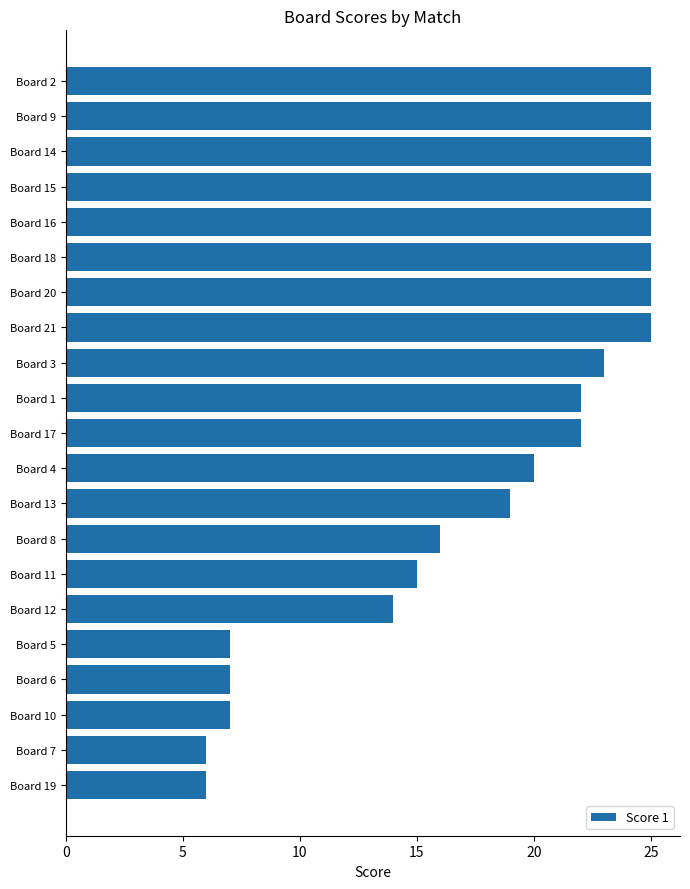

Which has a higher value, Board 4 or Board 19?

Board 4